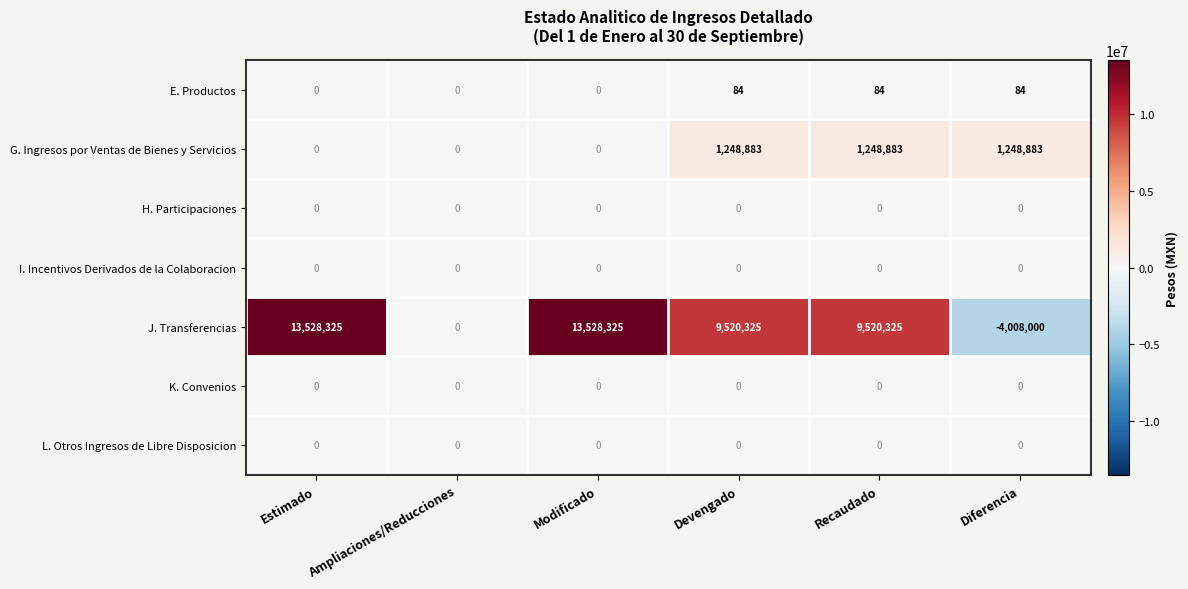

How many distinct data groups are displayed?

7